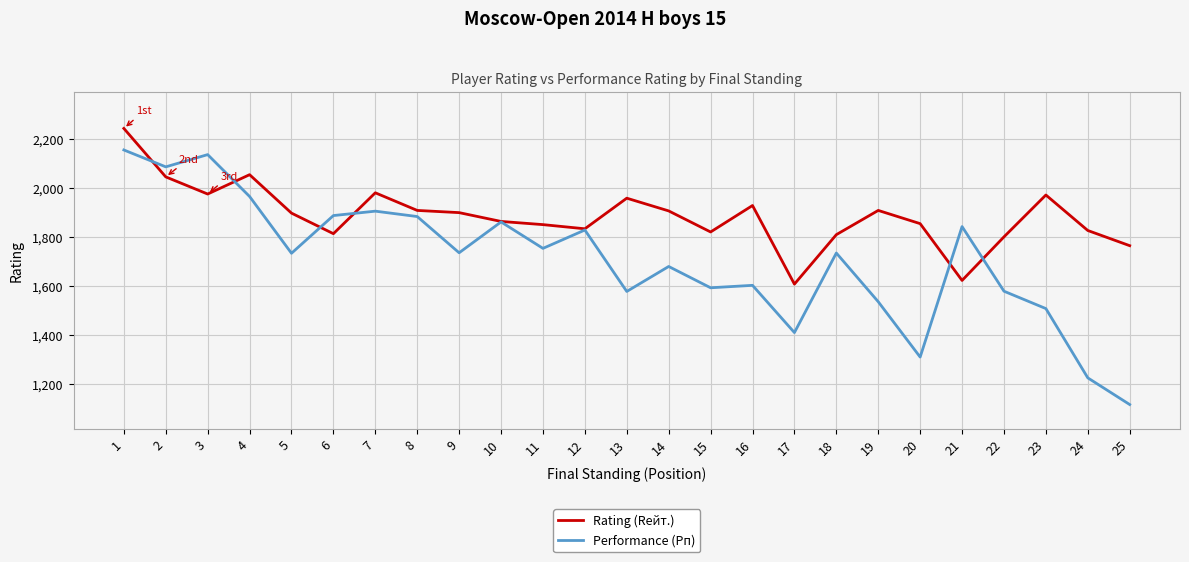

True or false: Rating (Rейт.) has more than 1 interior local peaks.

True